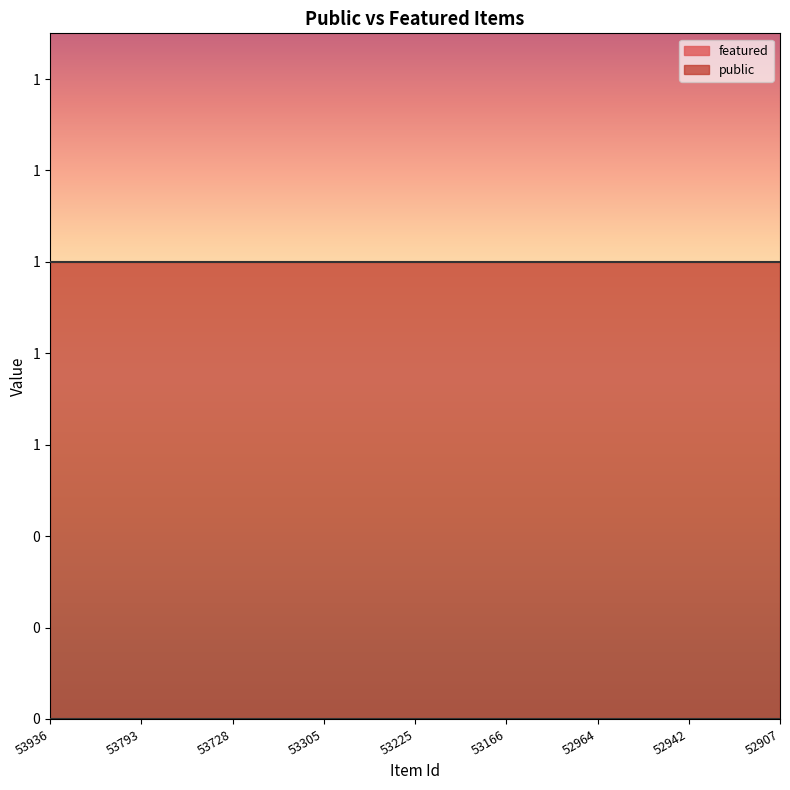

Which series changed the most between 53936 and 53793?

public